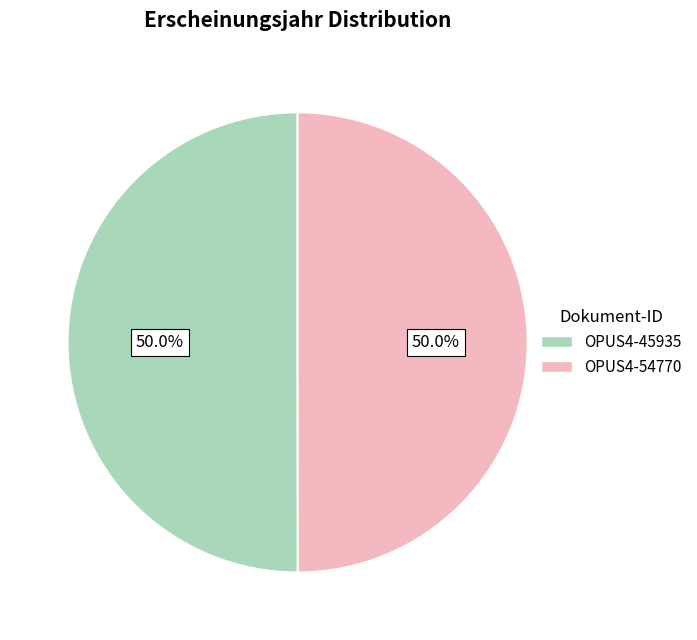

To the nearest percent, what percentage of the pie is OPUS4-45935?

50%